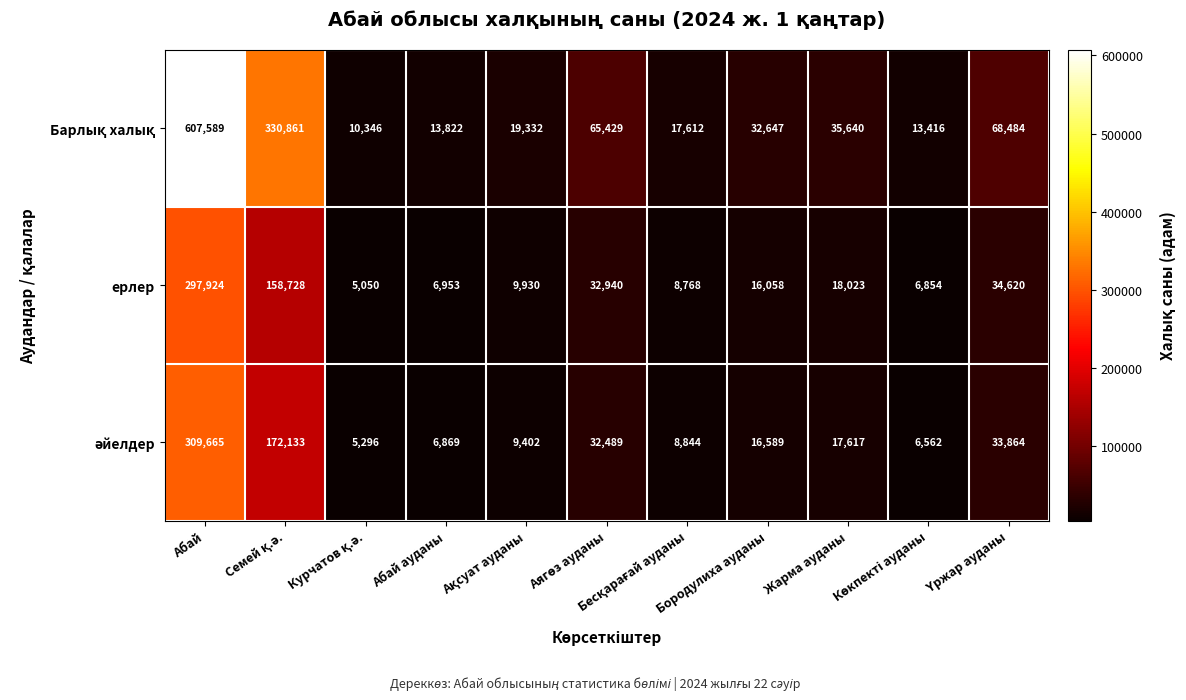

What is the minimum value shown in the chart?

5050